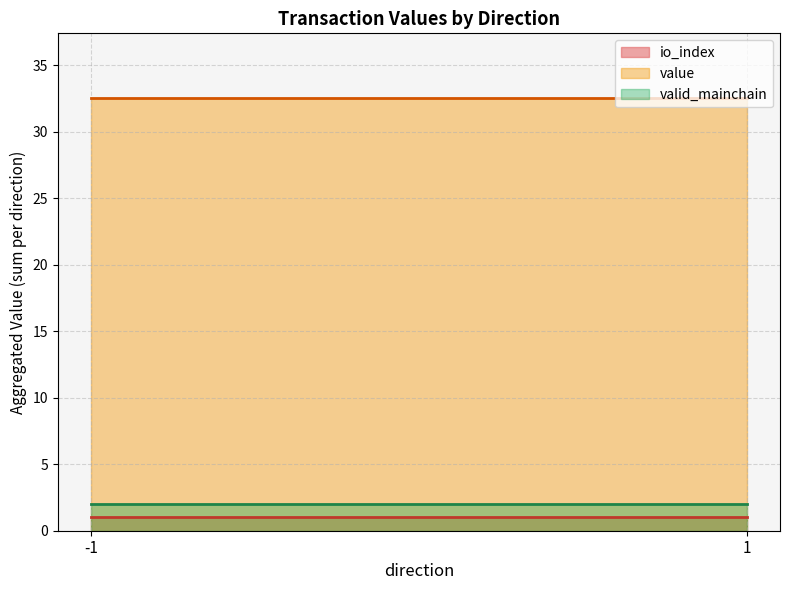

What is the average value of the value series?

32.5